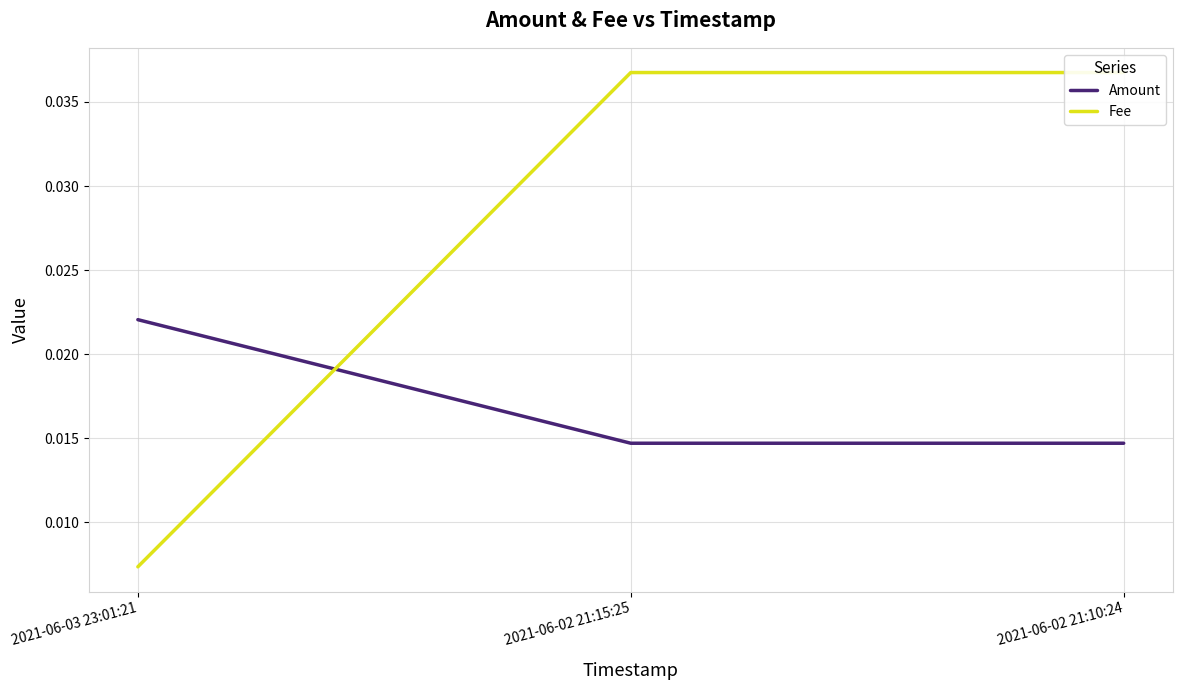

The Fee series shows 0.0 at 2021-06-03 23:01:21. True or false?

True